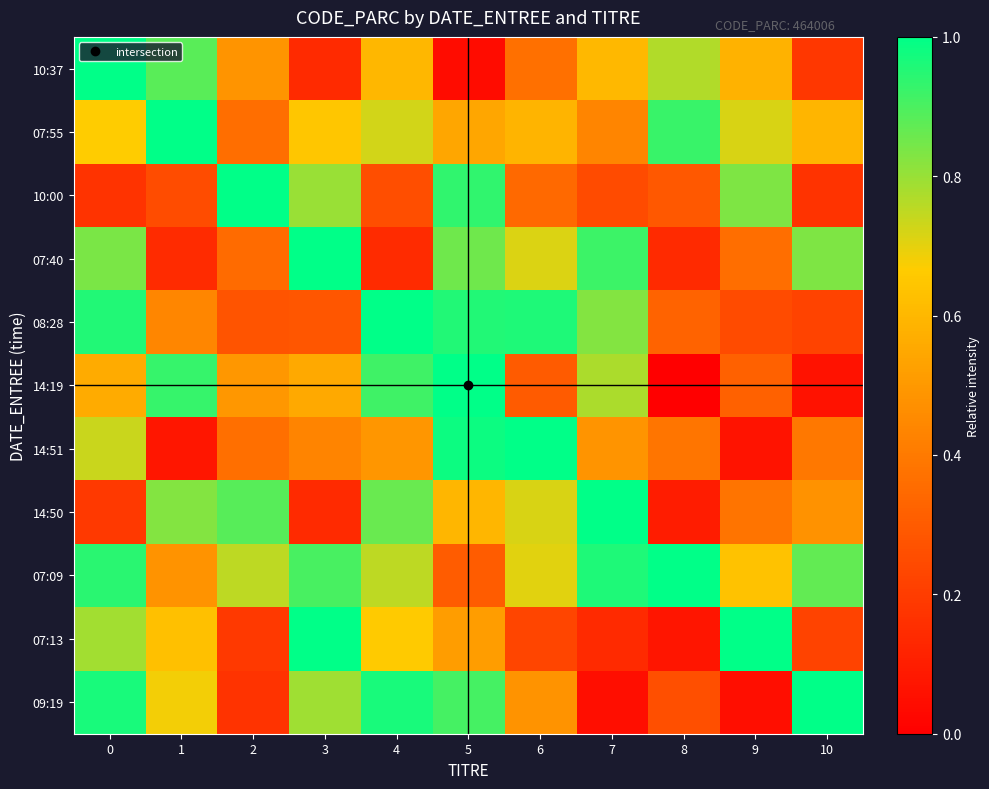

Which series has the largest total across all categories?

row_8